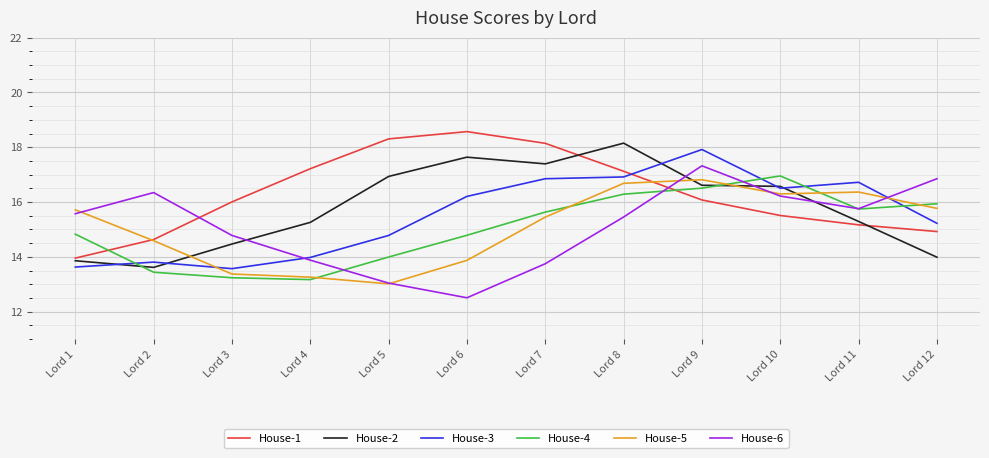

The House-1 series shows 32.1 at Lord 5. True or false?

False